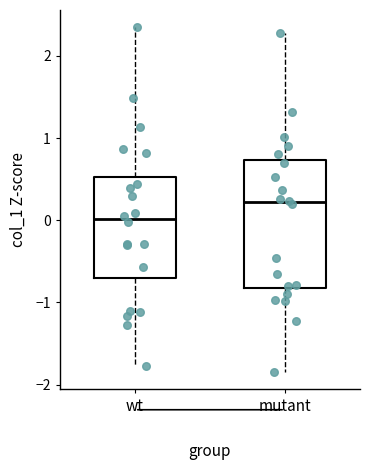

Reading left to right, transcribe this box plot: for each box, give where its median line is, the range the box spans, and where its two whiskers end, as read against the y-axis. The values are not printed on the chart, so give them approximately, as read against the axis.

wt: median 0.0, box -0.7 to 0.5, whiskers -1.8 to 2.3
mutant: median 0.2, box -0.8 to 0.7, whiskers -1.8 to 2.3